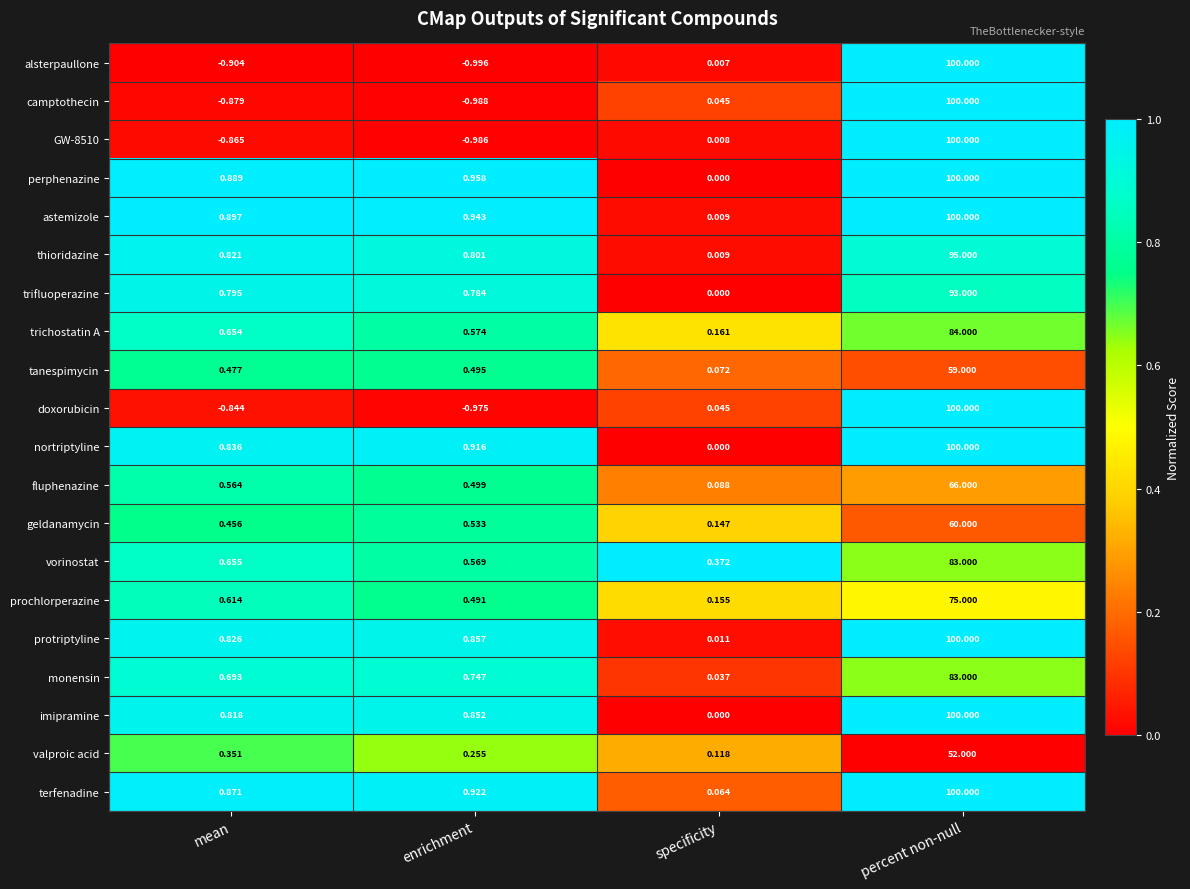

Which series has the largest range (max minus min)?

alsterpaullone